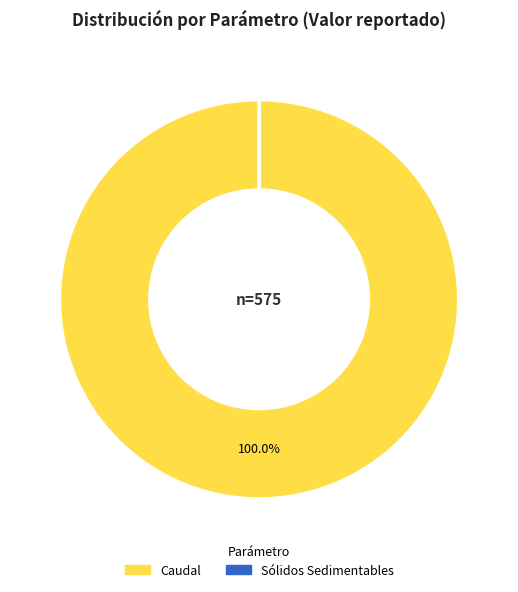

Is there any slice that represents more than half of the pie?

Yes